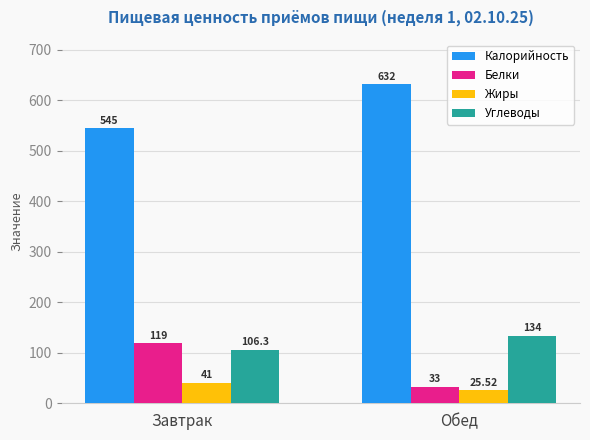

Which label corresponds to the smallest value in the chart?

Обед